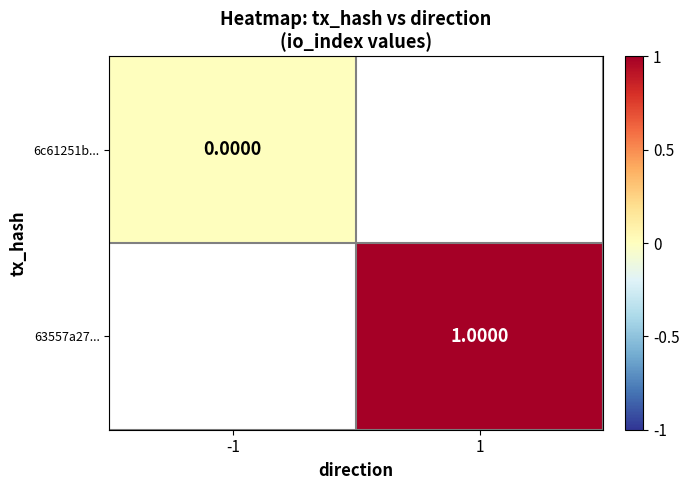

Which label corresponds to the largest value in the chart?

1